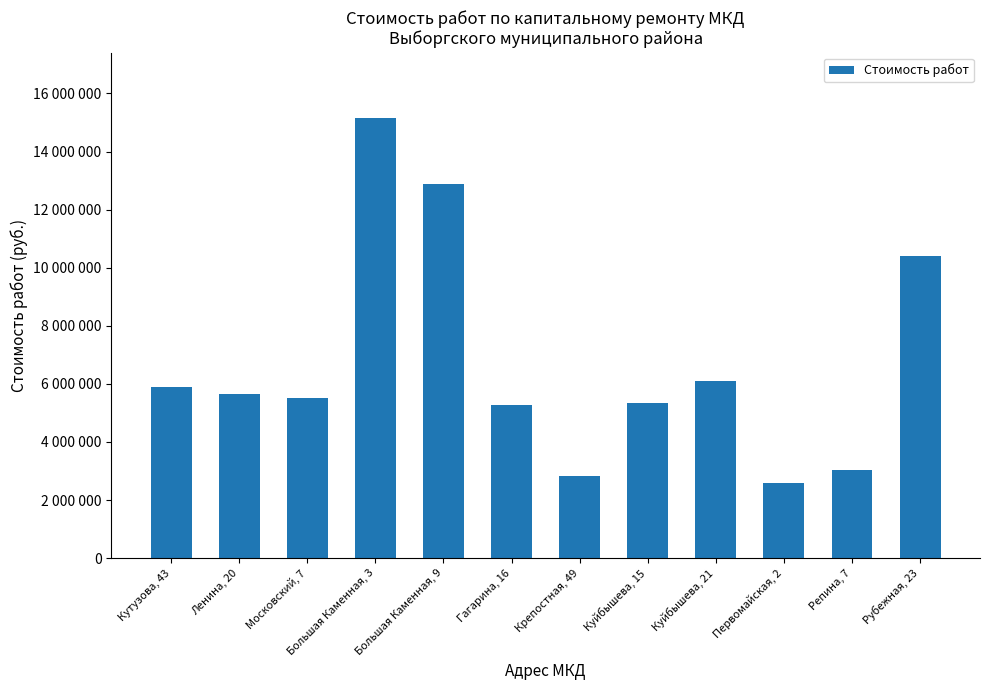

What is the change in value from Большая Каменная, 3 to Куйбышева, 15?

-9803747